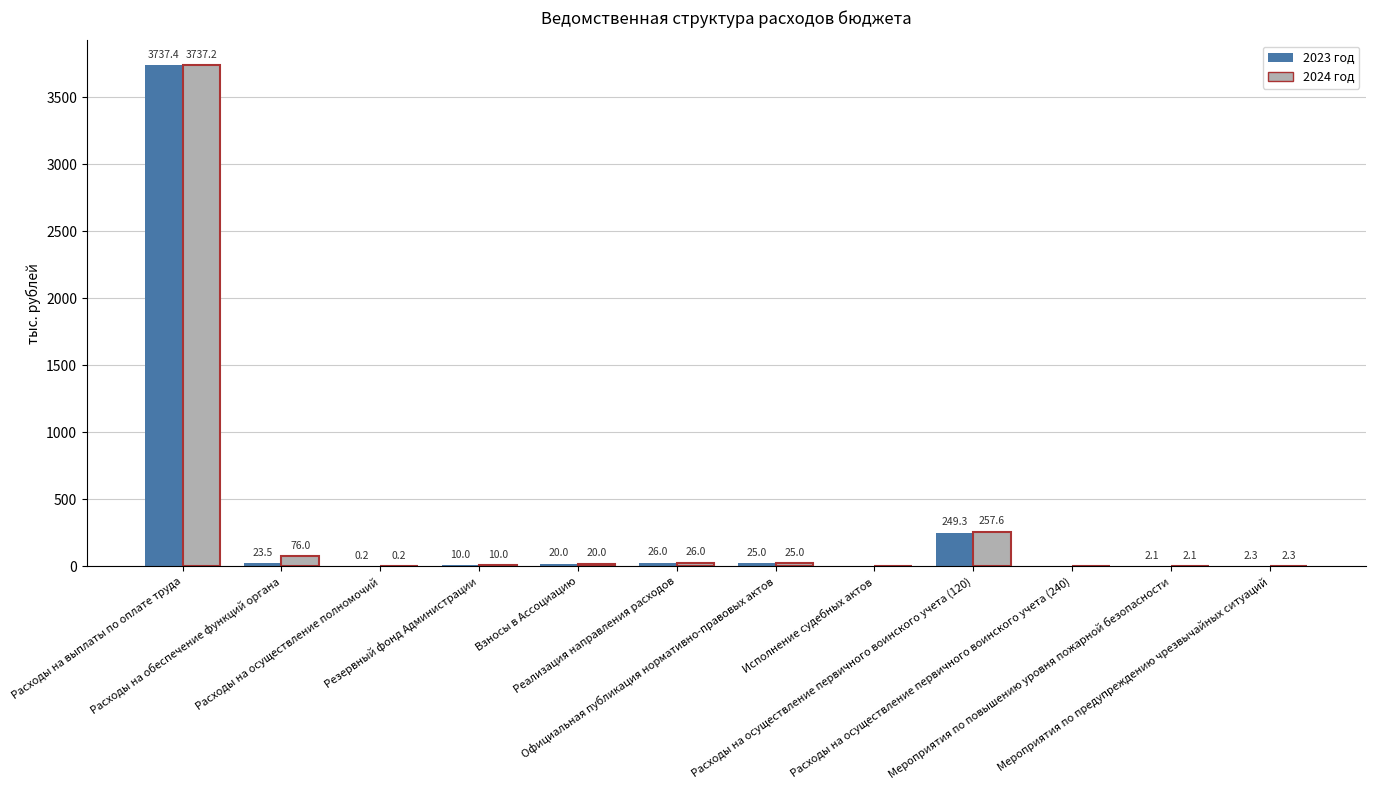

Which series has the largest range (max minus min)?

2023 год